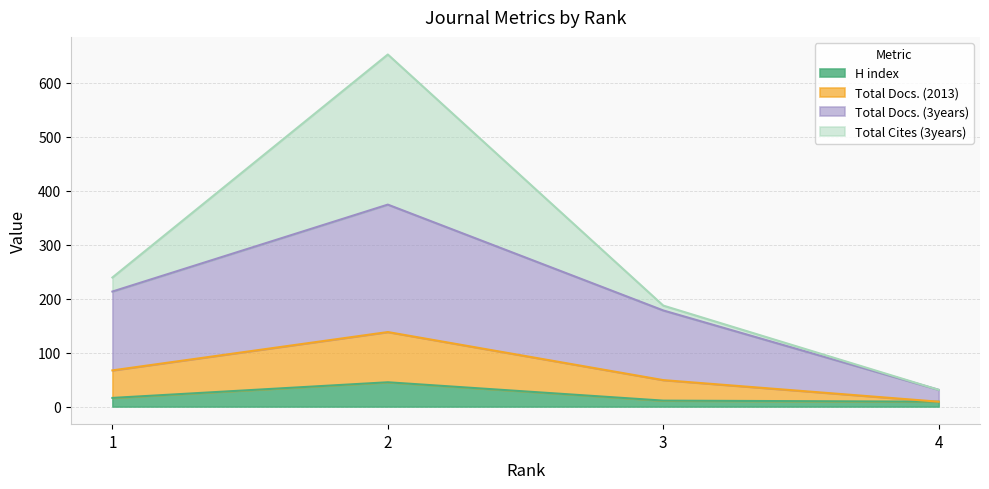

True or false: Total Docs. (2013) has more than 1 points higher than both neighbors.

False